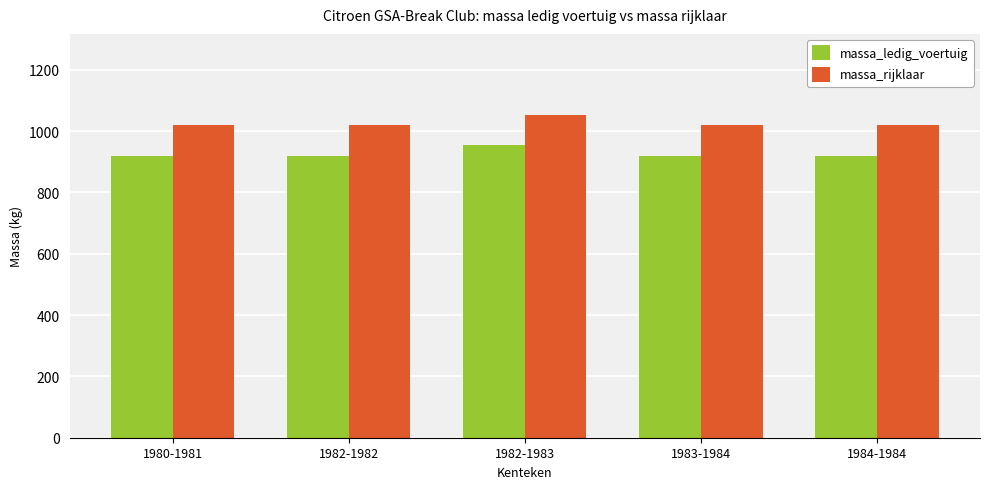

What position from the right is 1983-1984?

2